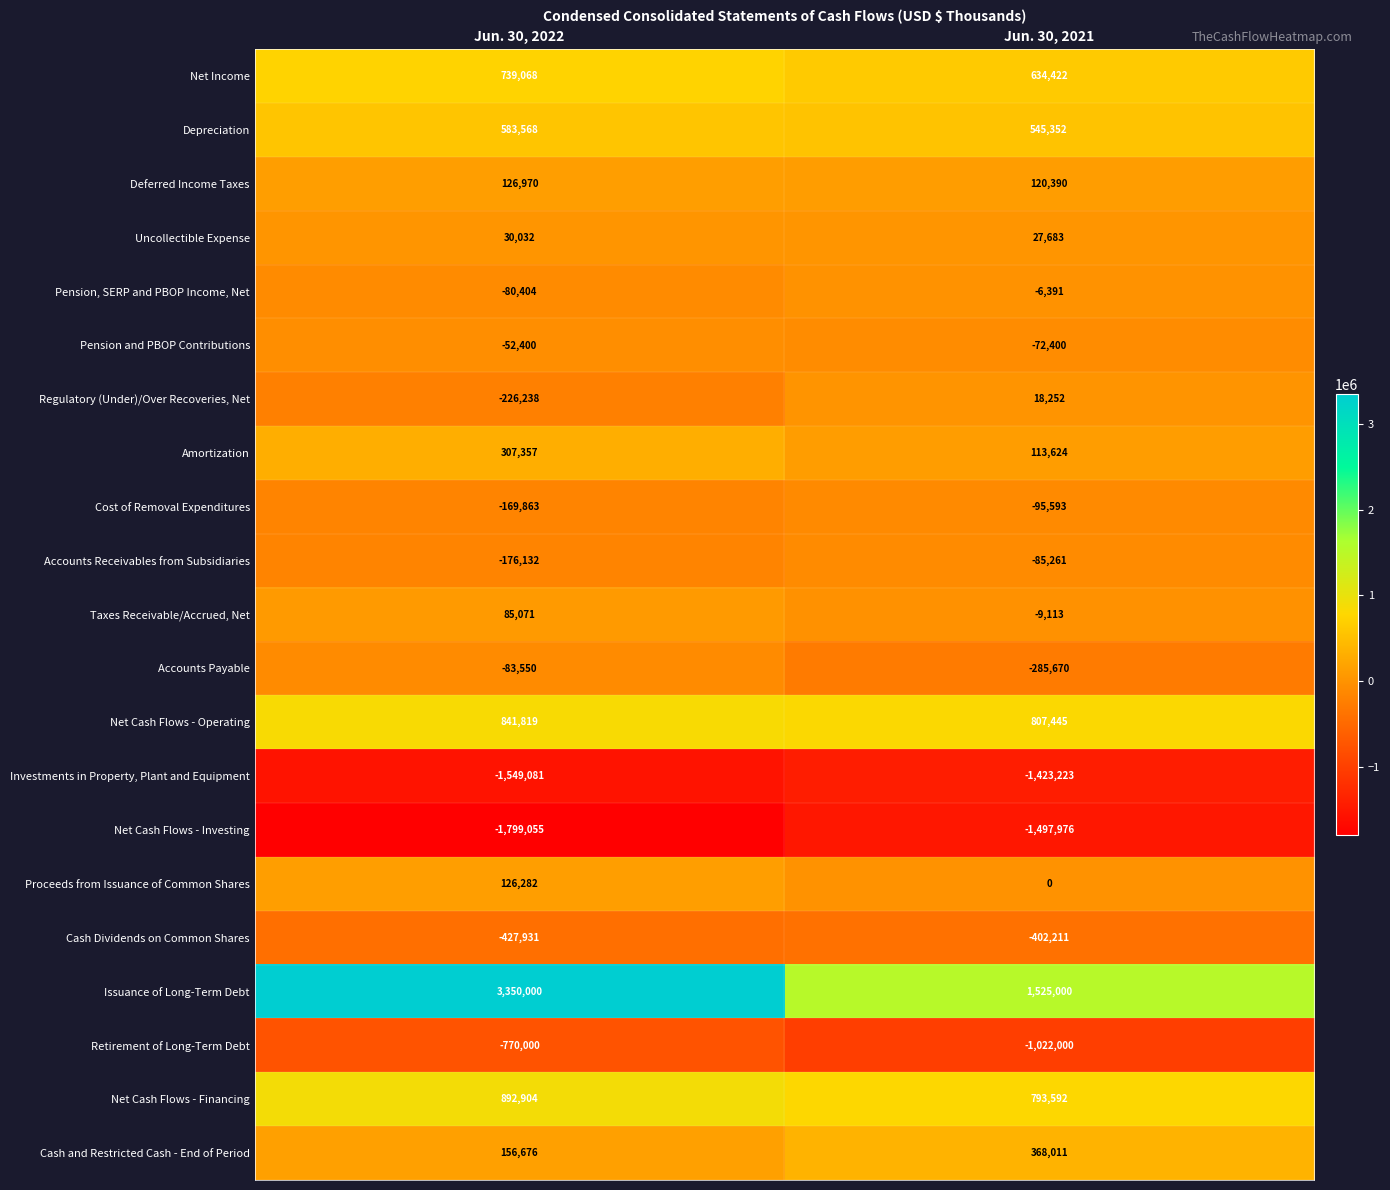

What value does the Deferred Income Taxes series have at Jun. 30, 2021?

120390